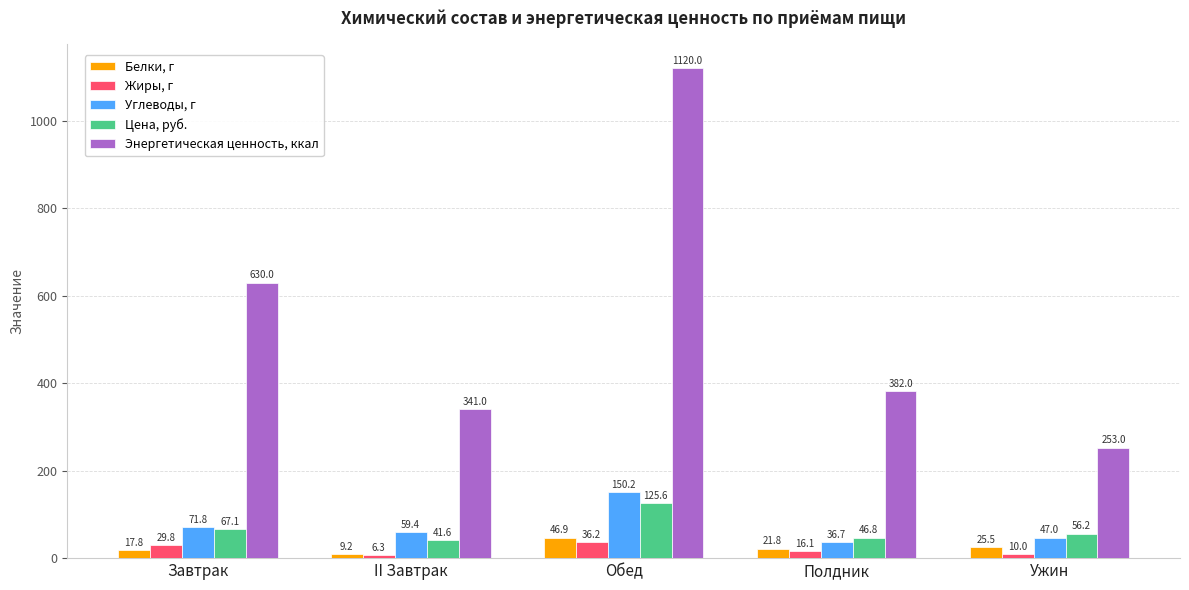

List the series in order of their peak value, lowest first.

Жиры, г, Белки, г, Цена, руб., Углеводы, г, Энергетическая ценность, ккал